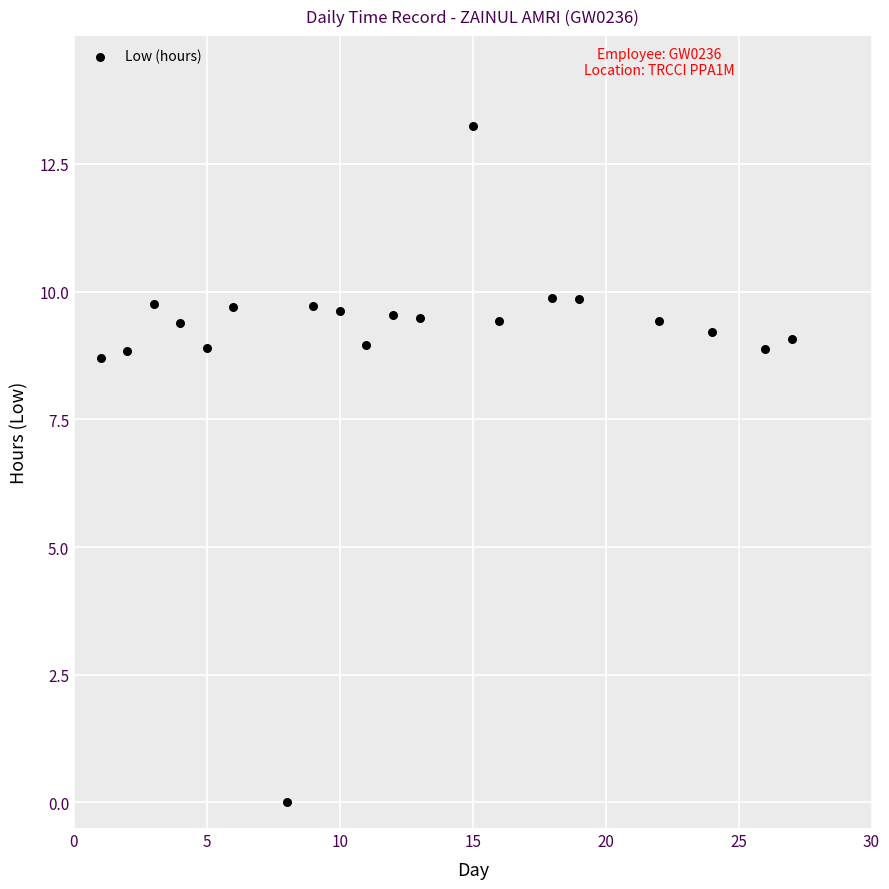

What is the range of X values (max minus min)?

26.0